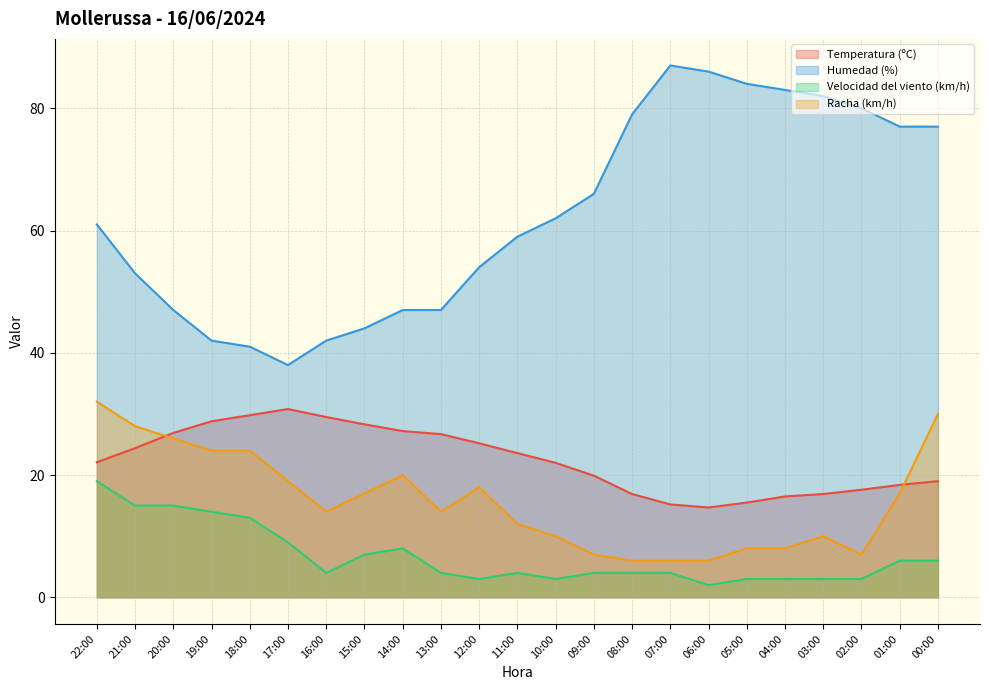

True or false: Racha (km/h) and Humedad (%) cross at least once.

False